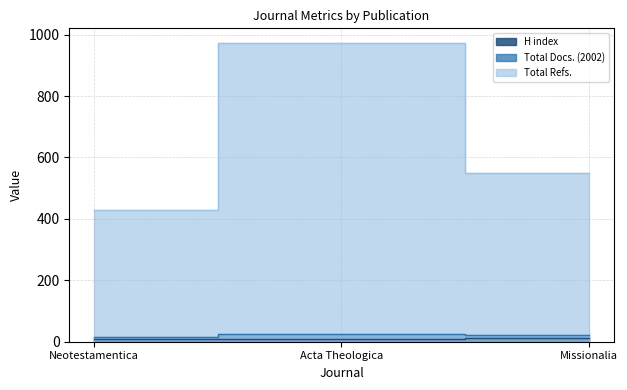

Reading left to right, list all the values displayed in this chart.

H index: 10	10	12
Total Docs. (2002): 14	25	22
Total Refs.: 430	972	550